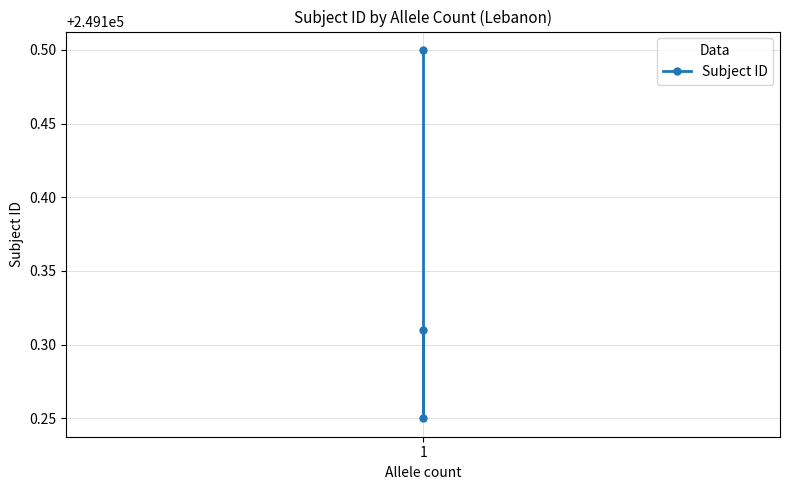

What is the difference between the maximum and minimum values?

0.2